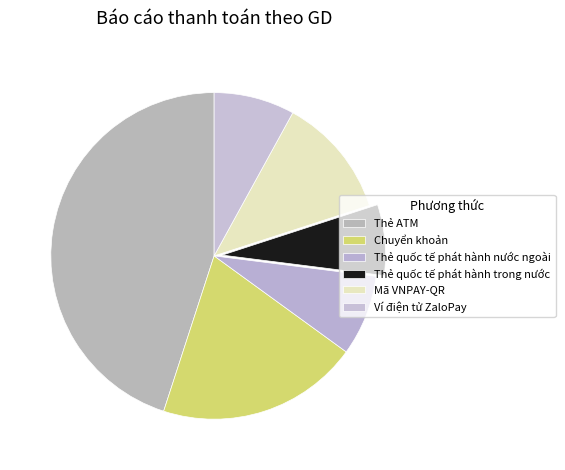

What is the ratio of the value at Thẻ ATM to the value at Thẻ quốc tế phát hành trong nước?

6.4